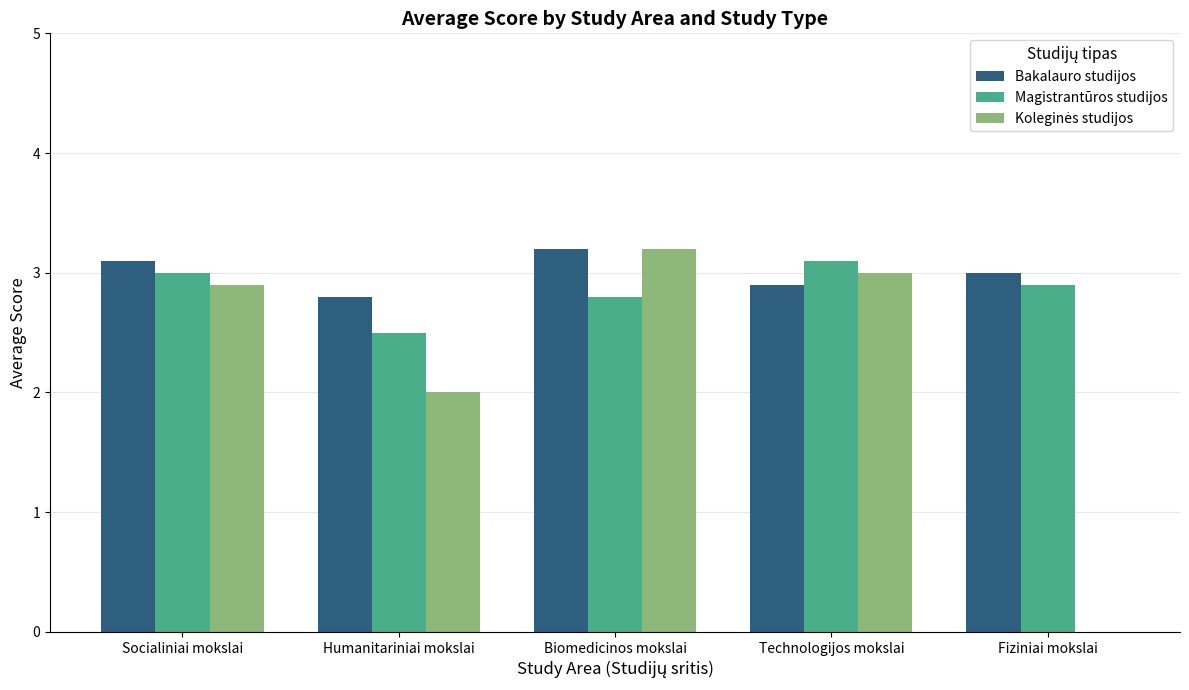

What is the total value across all series at Technologijos mokslai?

9.0